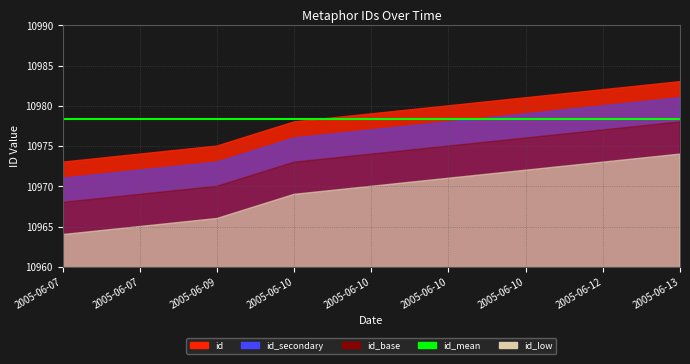

Rank the categories by value from lowest to highest.

2005-06-07, 2005-06-07, 2005-06-09, 2005-06-10, 2005-06-10, 2005-06-10, 2005-06-10, 2005-06-12, 2005-06-13